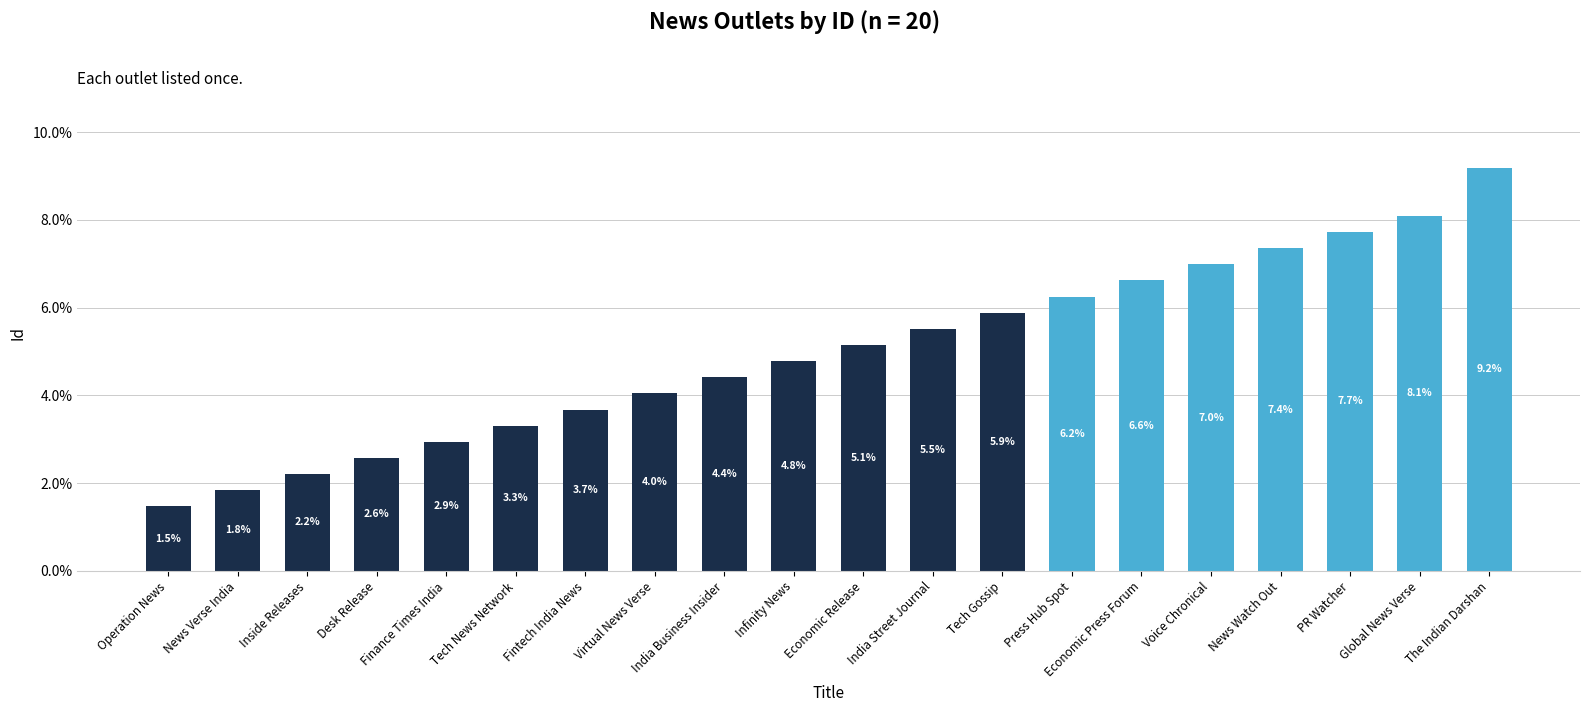

True or false: the data shows 6.2 at Press Hub Spot.

True